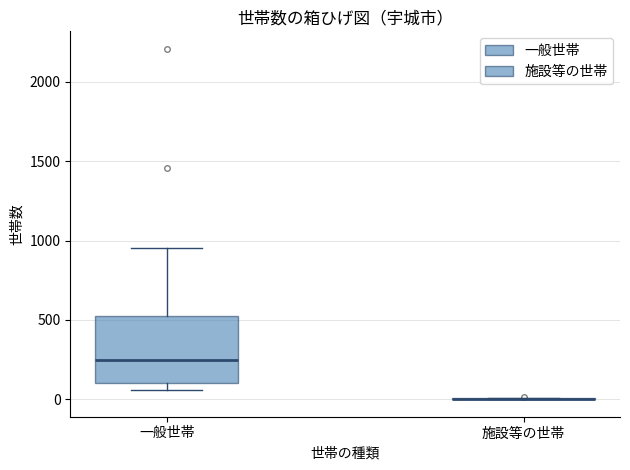

Where is the upper edge of the box for 一般世帯 on the y-axis? The values are not printed on the chart, so give them approximately, as read against the axis.

550